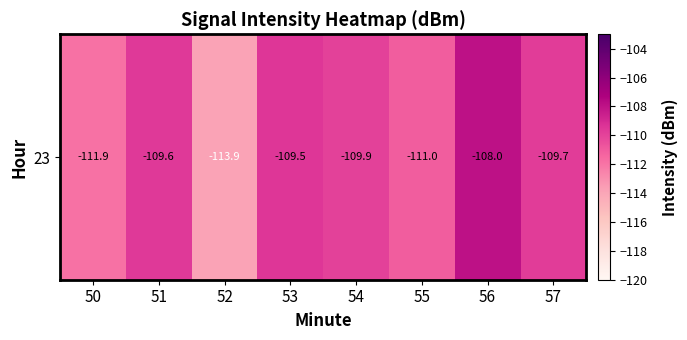

Reading left to right, transcribe all the data shown in this chart.

50=-111.9	51=-109.6	52=-113.9	53=-109.5	54=-109.9	55=-111.0	56=-108.0	57=-109.7